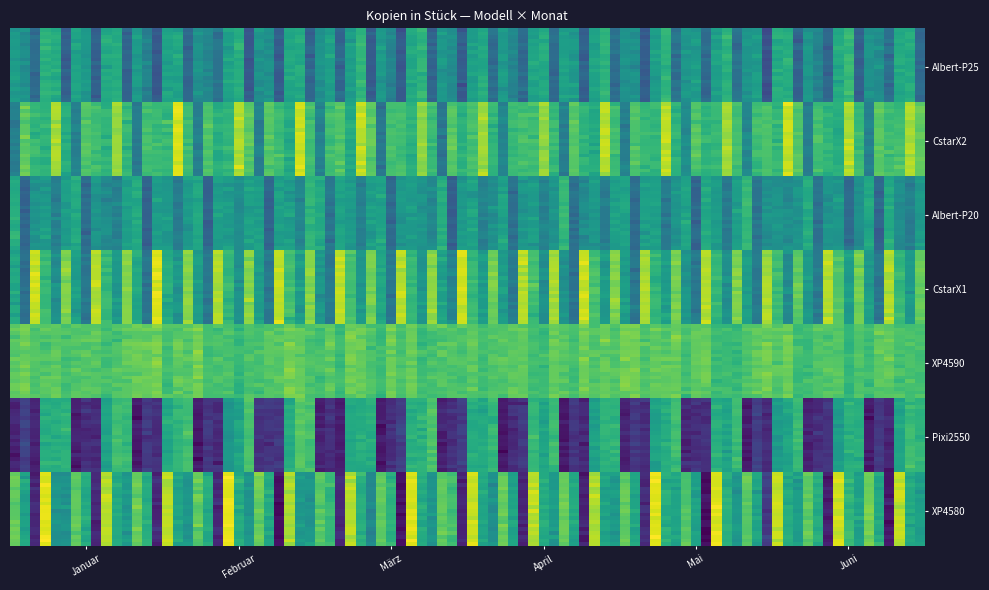

Reading left to right, transcribe all the data shown in this chart.

Albert-P25: 4952	4720	3128	5504	5864	3045
CstarX2: 3992	6738	6416	6142	8286	6268
Albert-P20: 5622	3320	5120	4990	4184	4997
CstarX1: 5133	3951	8226	6359	4941	7442
XP4590: 6824	6824	6824	6824	6824	6824
Pixi2550: 857	1567	1298	5649	5979	6268
XP4580: 6900	5755	934	8480	5620	4997